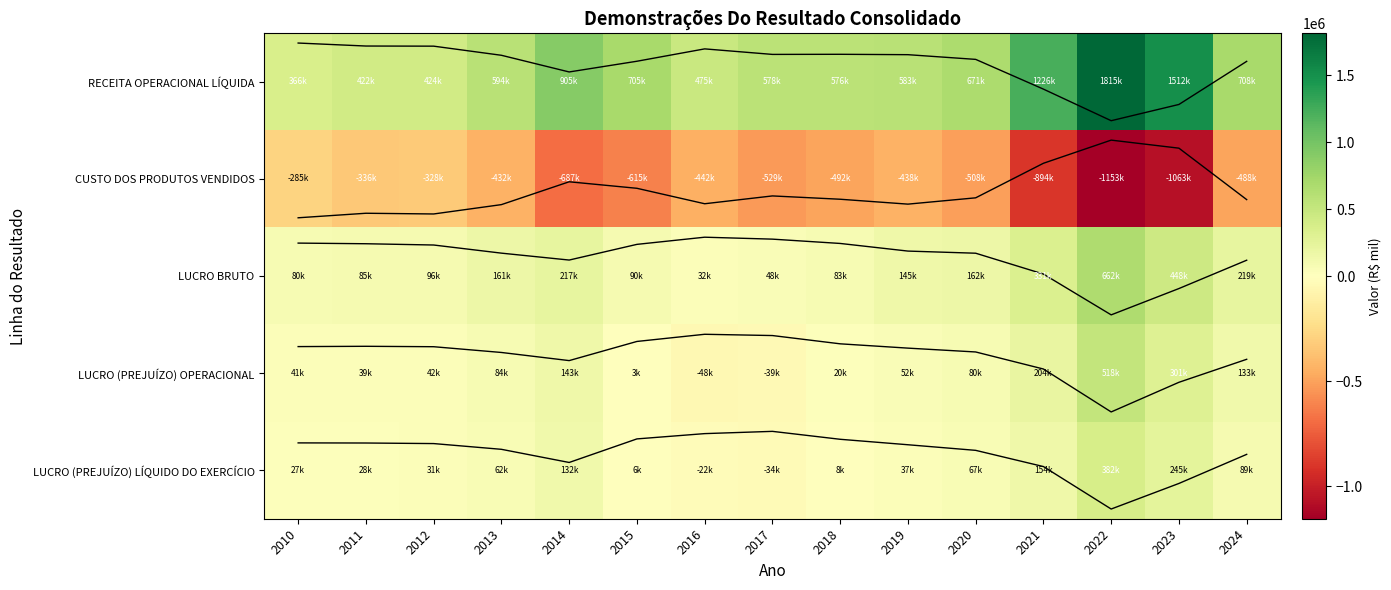

What is the total value across all series at 2012?

265488.6